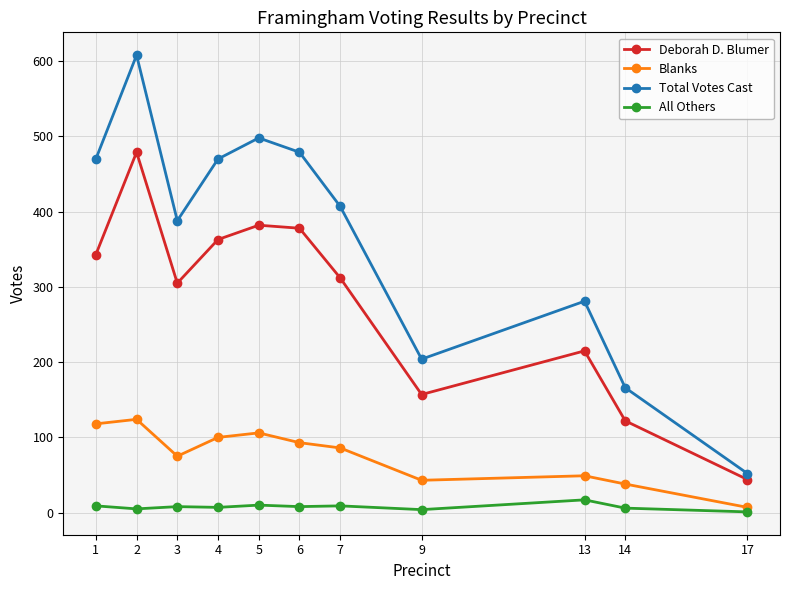

Where is Blanks nearest to the value 65?

3